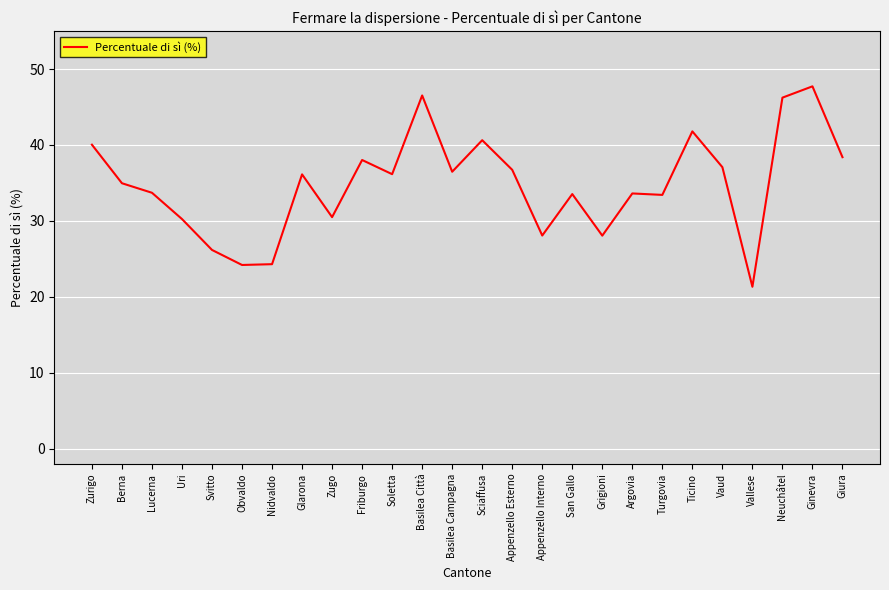

What position from the right is San Gallo?

10